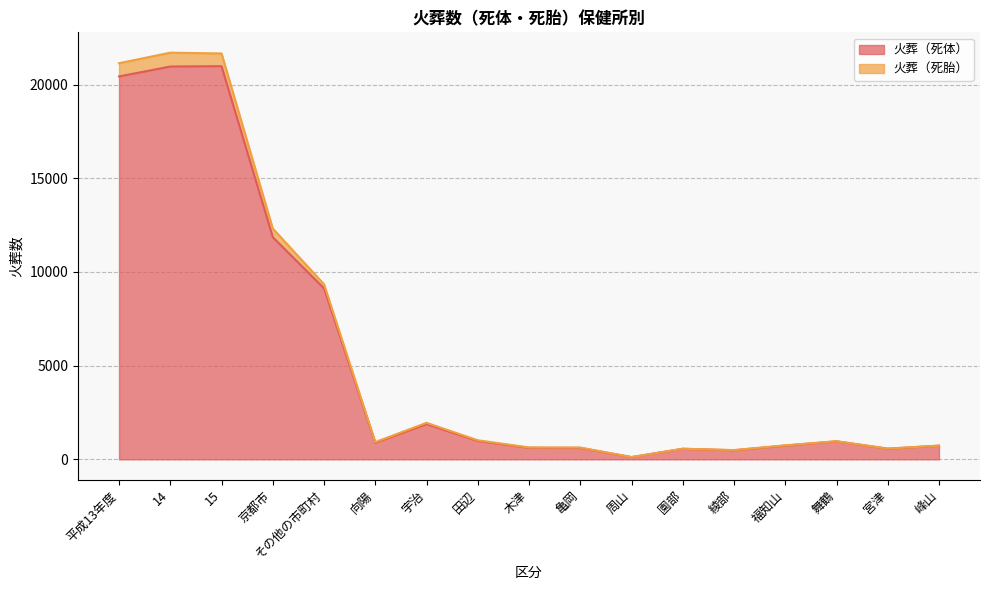

At which label does 火葬（死胎） reach its minimum?

周山